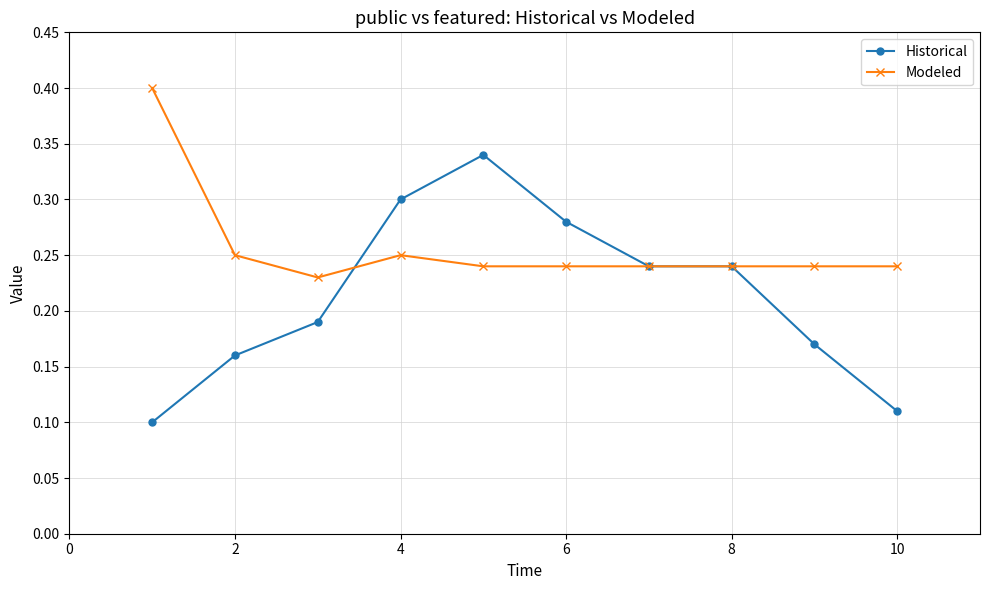

List the series in order of their peak value, highest first.

Modeled, Historical